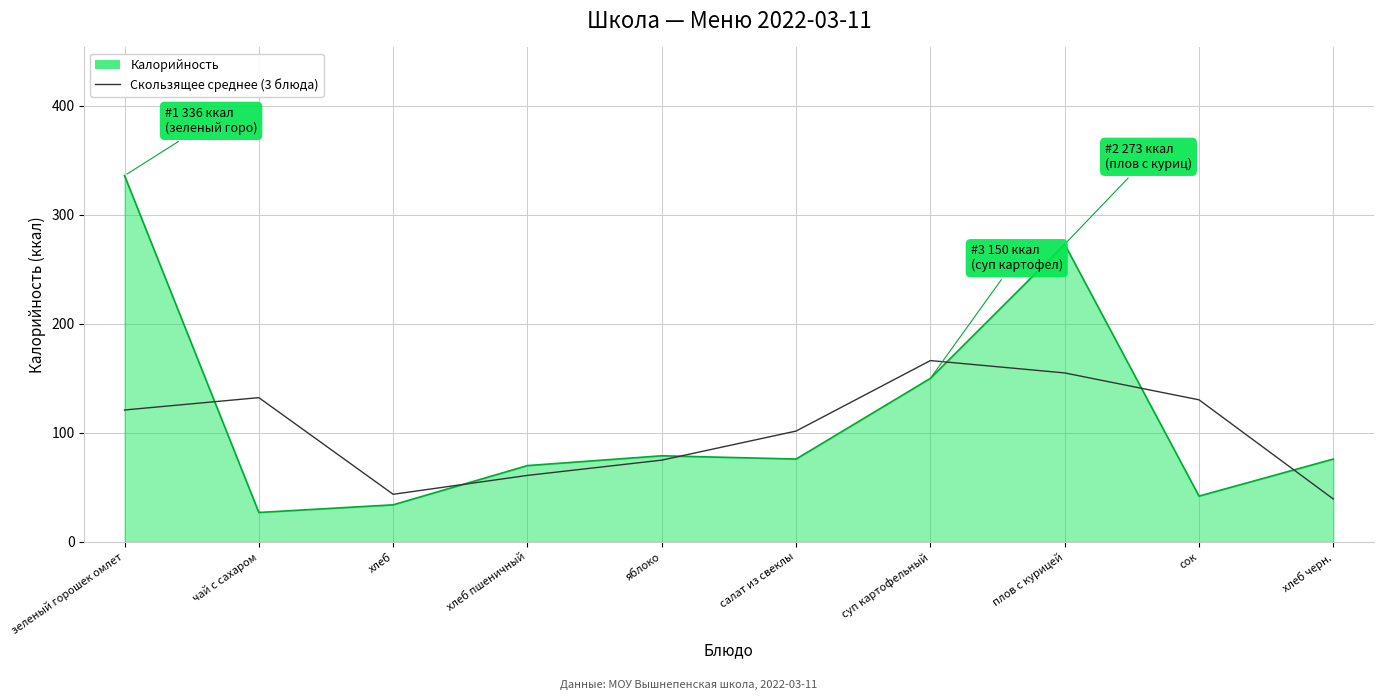

Where is Калорийность nearest to the value 181?

суп картофельный